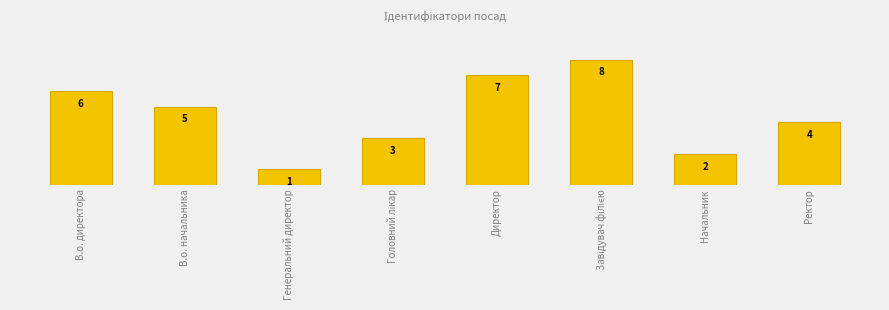

True or false: the data shows 5 at В.о. начальника.

True